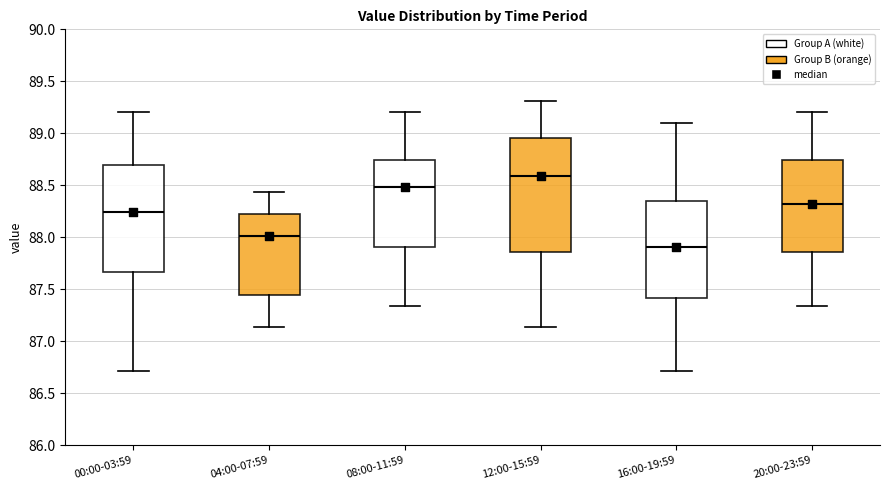

Reading left to right, read every box against the y-axis: the position of its median line, the range the box covers, and the ends of its whiskers. The values are not printed on the chart, so give them approximately, as read against the axis.

00:00-03:59: median 88.25, box 87.65 to 88.70, whiskers 86.70 to 89.20
04:00-07:59: median 88.00, box 87.45 to 88.20, whiskers 87.15 to 88.45
08:00-11:59: median 88.50, box 87.90 to 88.75, whiskers 87.35 to 89.20
12:00-15:59: median 88.60, box 87.85 to 88.95, whiskers 87.15 to 89.30
16:00-19:59: median 87.90, box 87.40 to 88.35, whiskers 86.70 to 89.10
20:00-23:59: median 88.30, box 87.85 to 88.75, whiskers 87.35 to 89.20